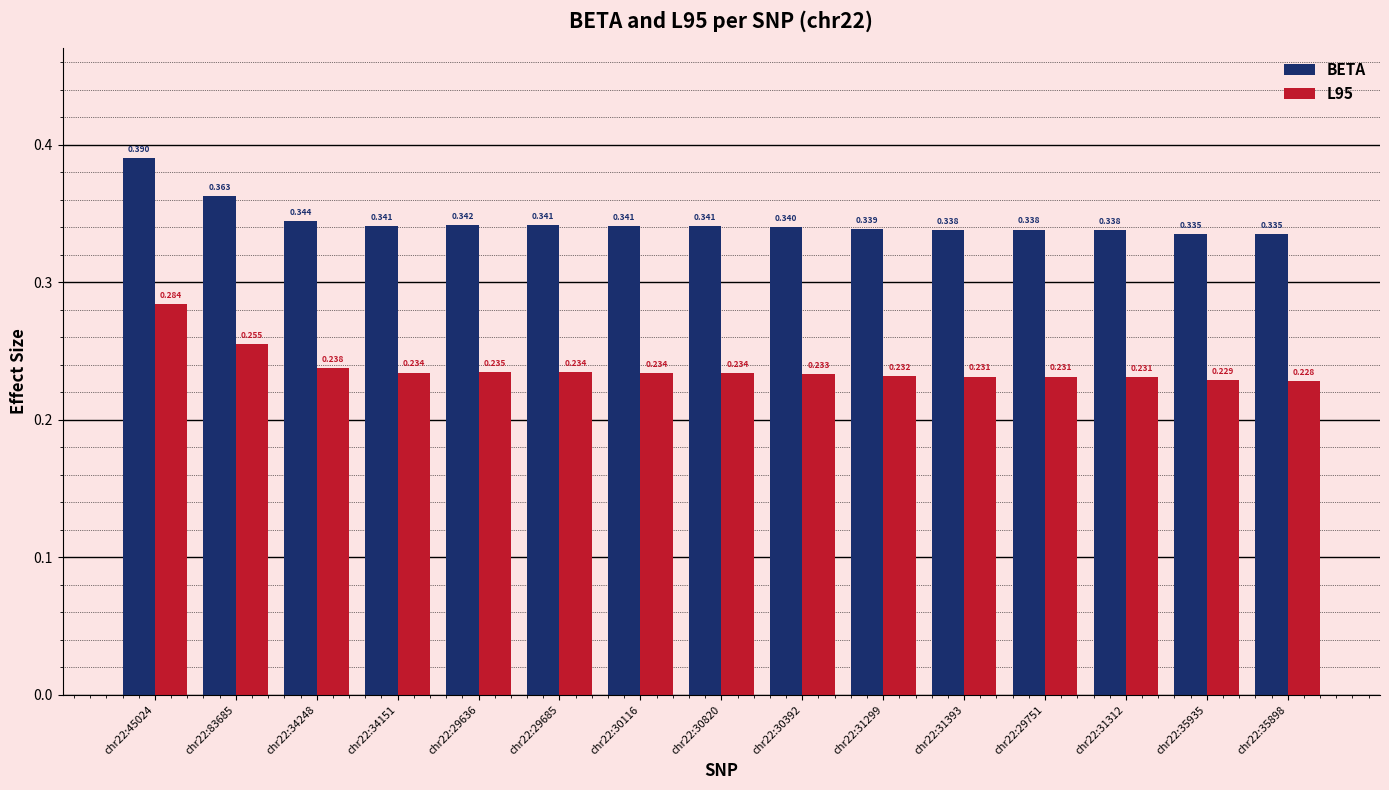

Is the value of L95 at chr22:30116 greater than the value of BETA at chr22:83685?

No